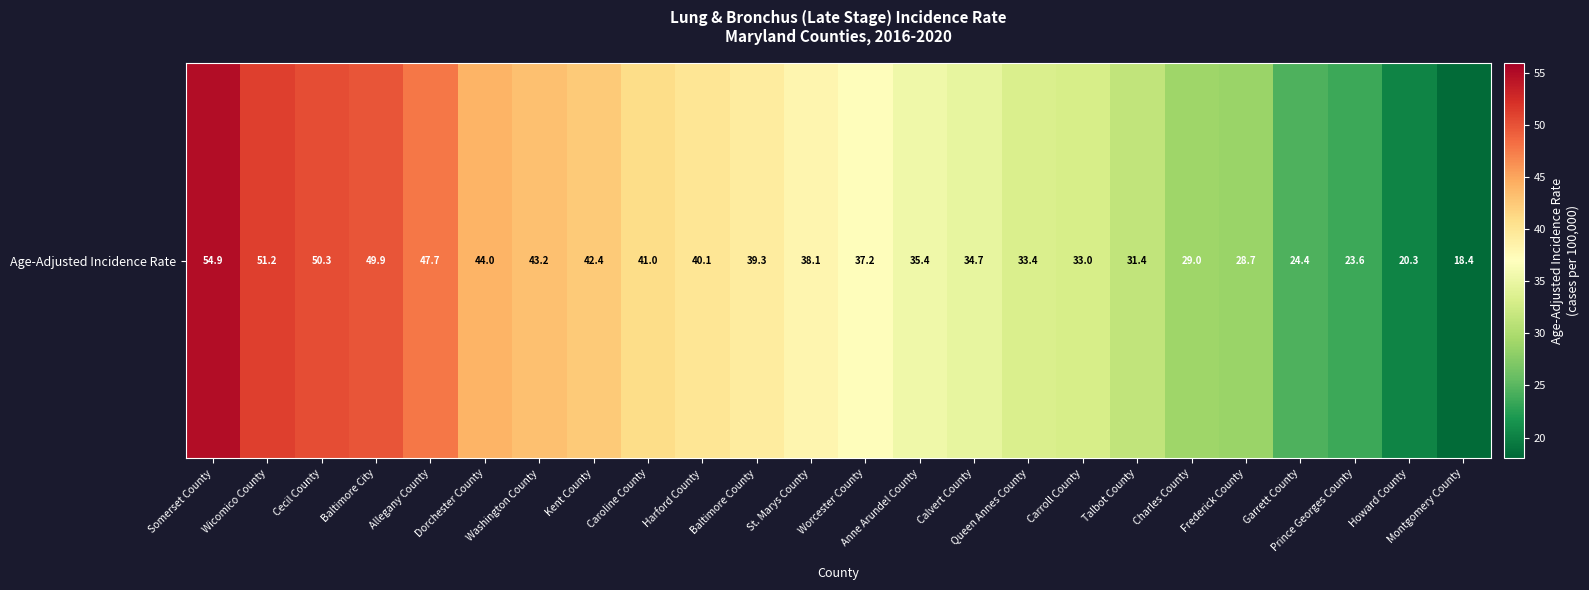

Between Anne Arundel County and Garrett County, which is larger?

Anne Arundel County